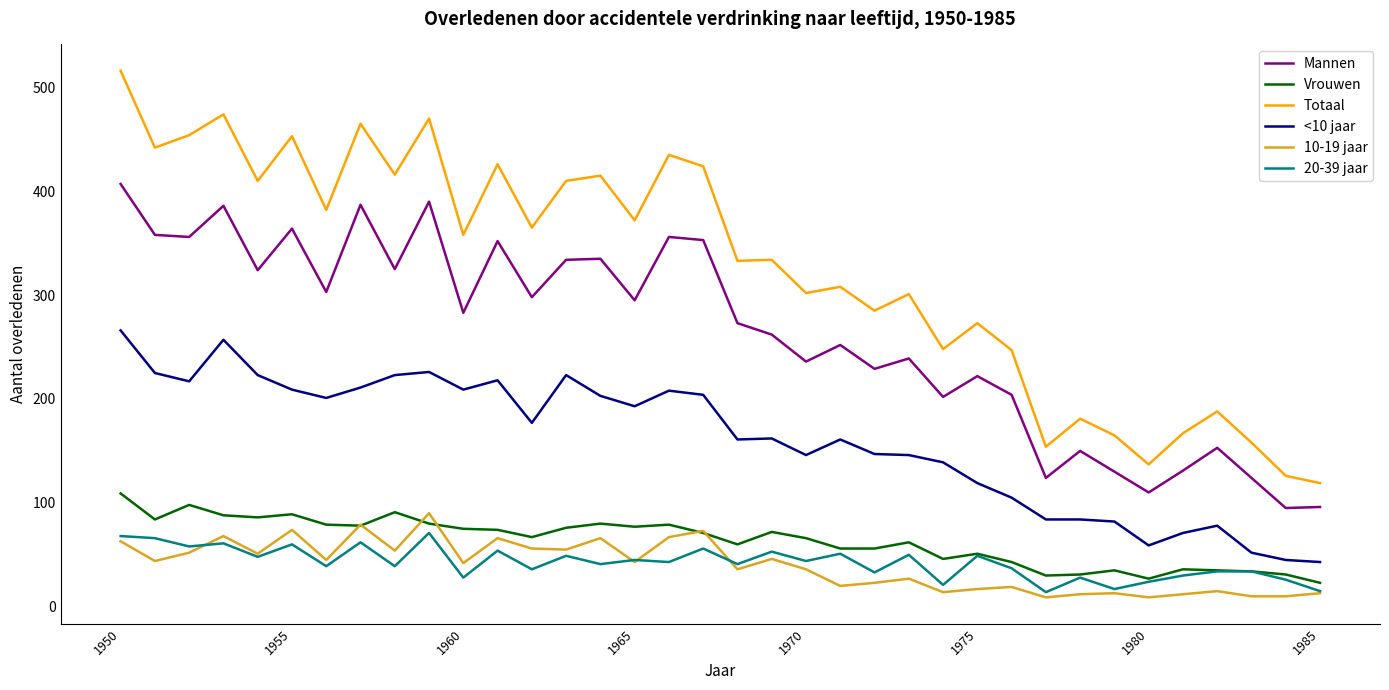

Which series has the widest spread of values?

Totaal